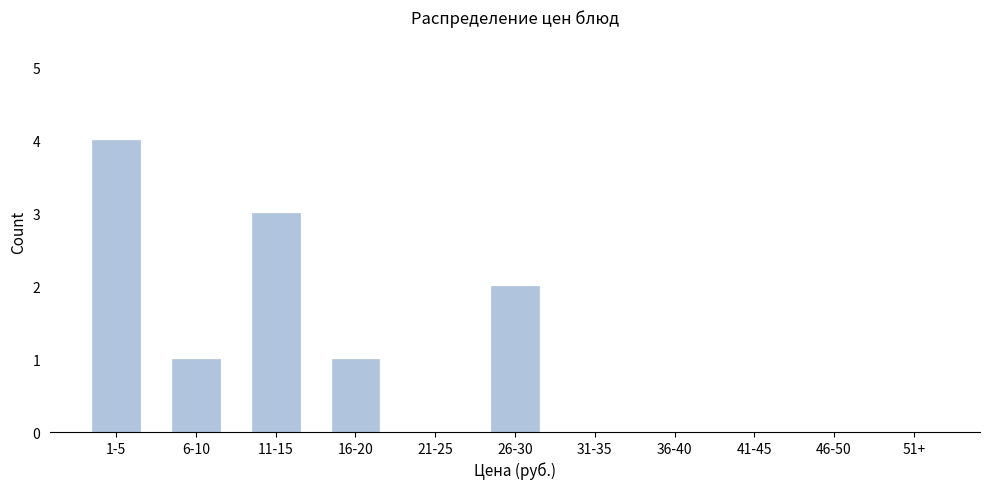

Reading left to right, extract all data points from this chart.

1-5=4	6-10=1	11-15=3	16-20=1	21-25=0	26-30=2	31-35=0	36-40=0	41-45=0	46-50=0	51+=0